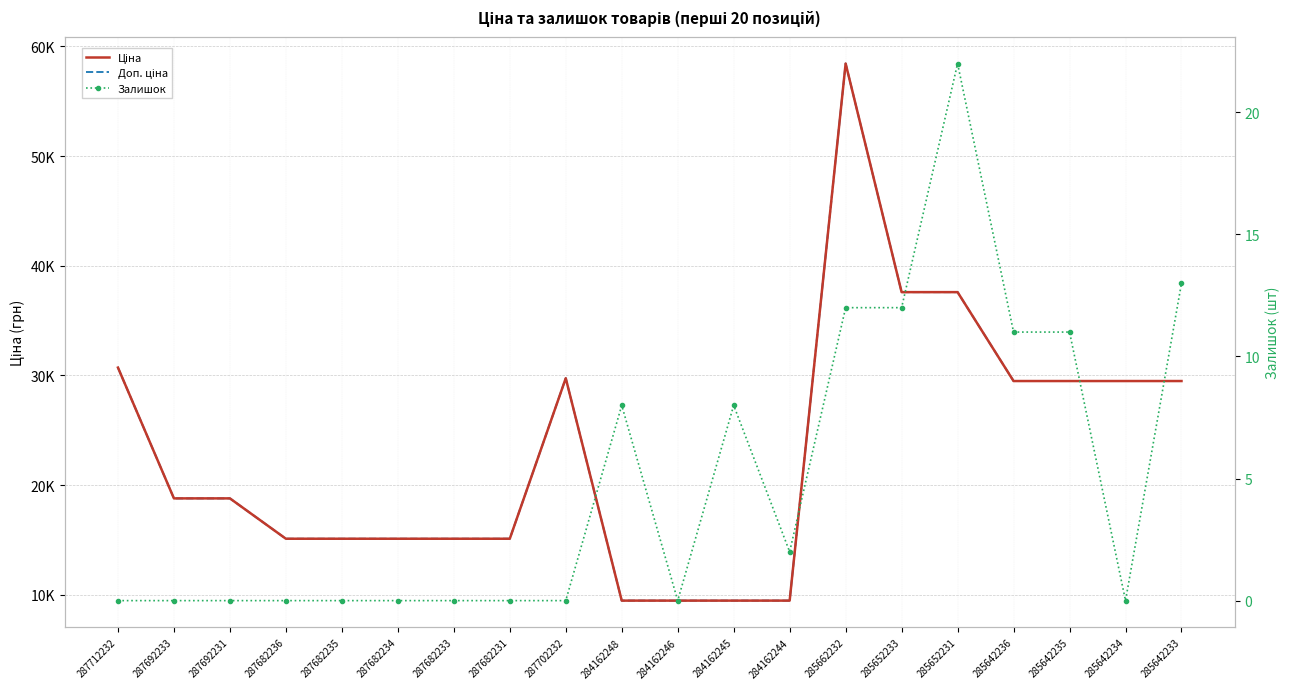

At which category does the chart reach its peak across all series?

285662232